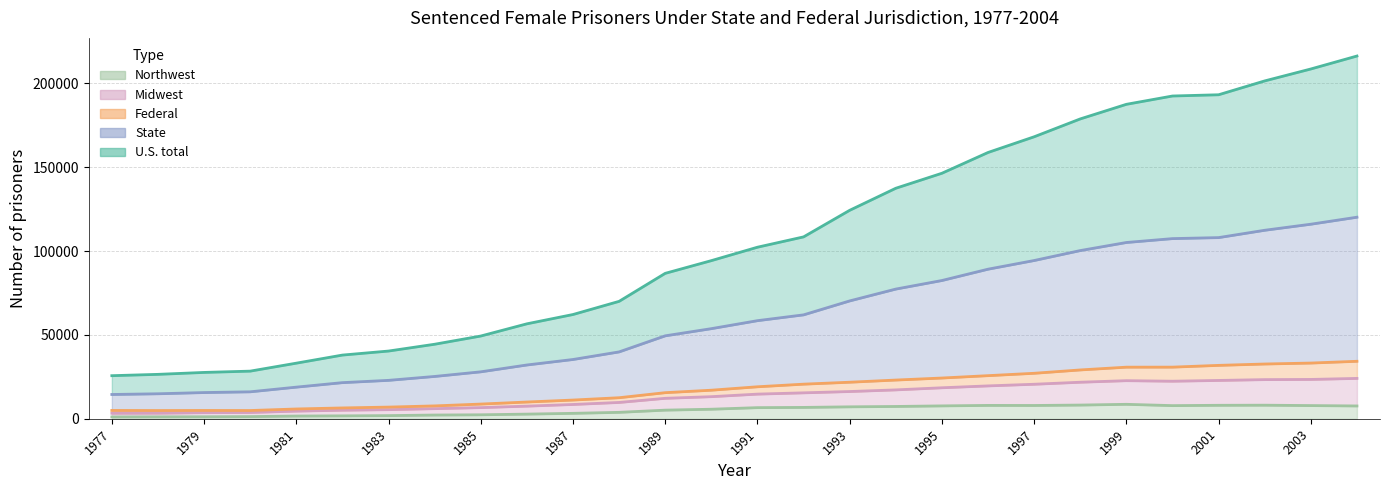

What is the difference between the Northwest values at 1981 and 1995?

6057